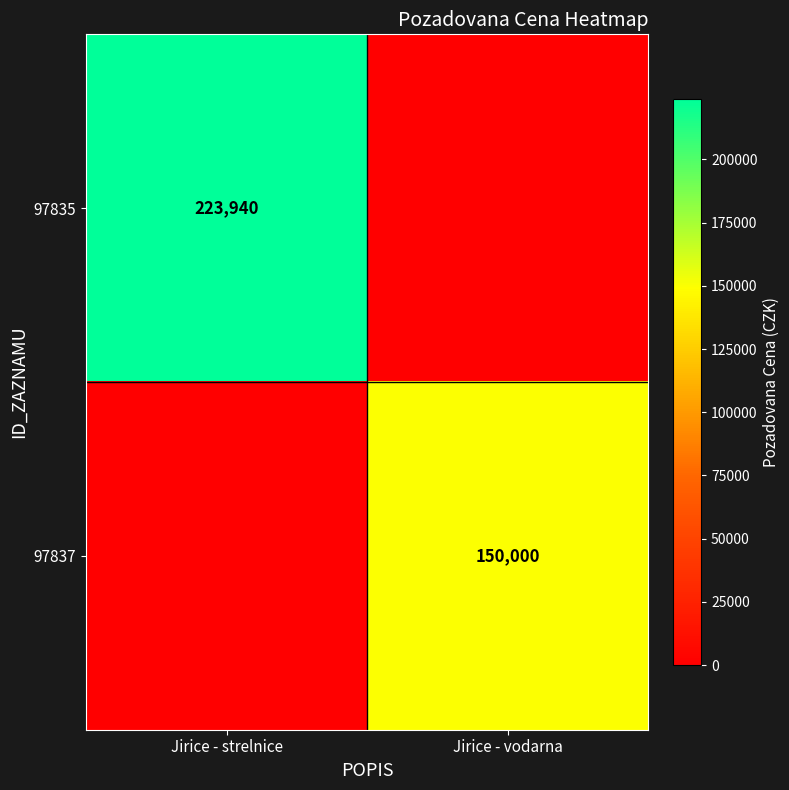

Is the value of 97837 at Jirice - vodarna greater than the value of 97835 at Jirice - strelnice?

No